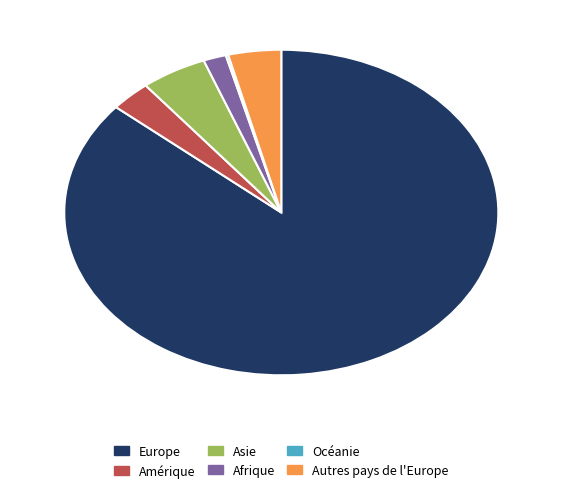

Combined, do Asie and Autres account for over 50%?

No